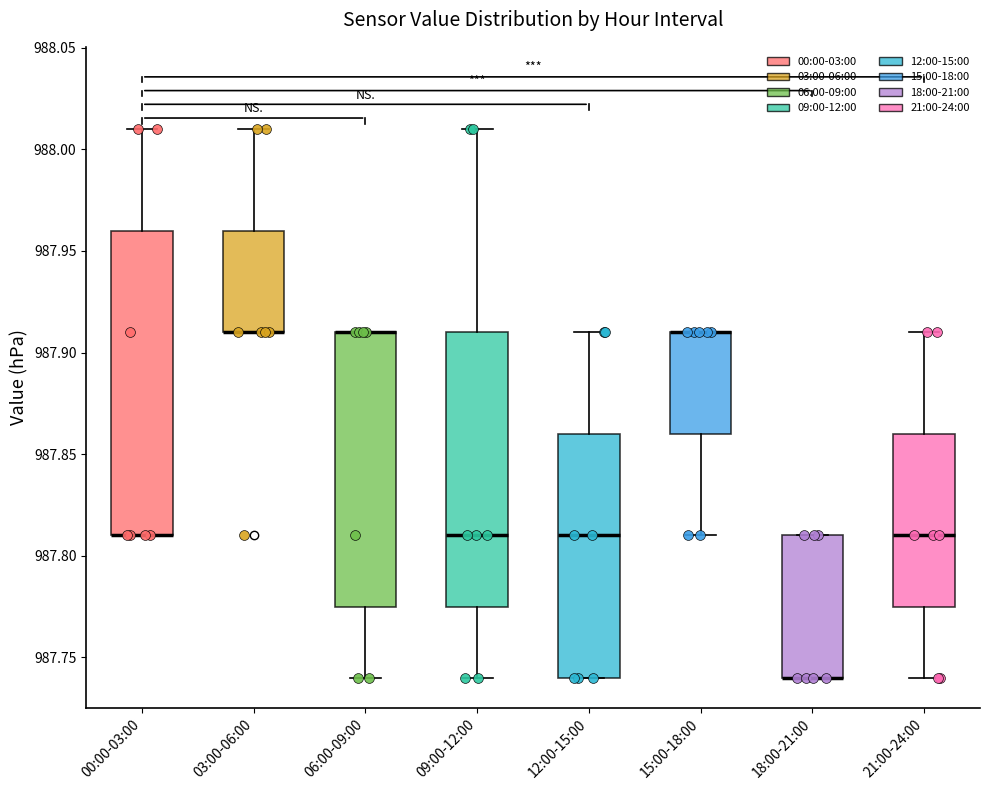

Where is the lower edge of the box for 12:00-15:00 on the y-axis? The values are not printed on the chart, so give them approximately, as read against the axis.

987.740